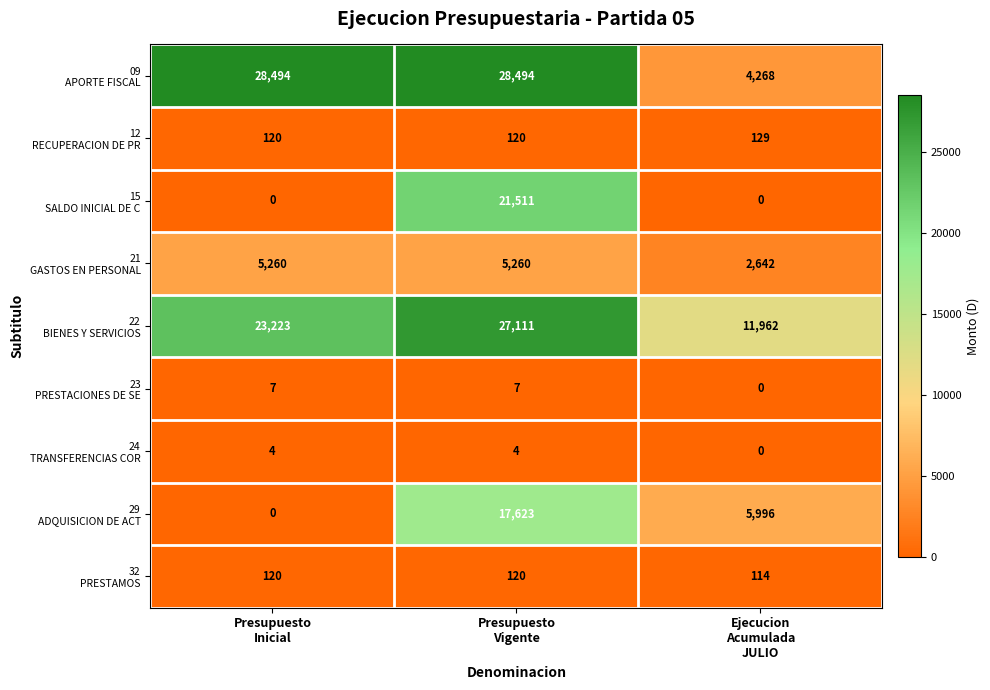

At which category is the sum across all series the highest?

Presupuesto
Vigente